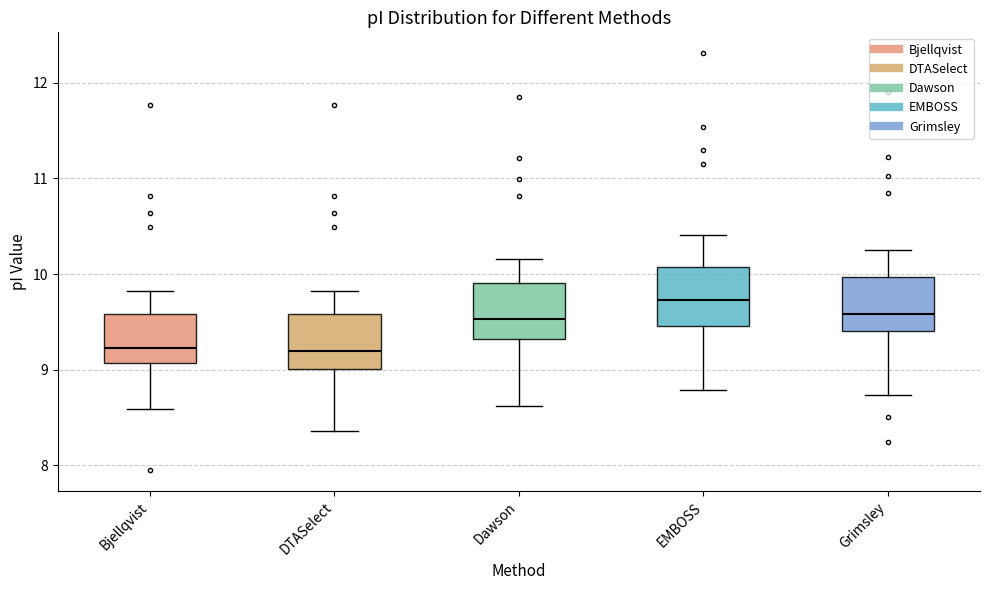

Reading left to right, read every box against the y-axis: the position of its median line, the range the box covers, and the ends of its whiskers. The values are not printed on the chart, so give them approximately, as read against the axis.

Bjellqvist: median 9.2, box 9.1 to 9.6, whiskers 8.6 to 9.8
DTASelect: median 9.2, box 9.0 to 9.6, whiskers 8.4 to 9.8
Dawson: median 9.5, box 9.3 to 9.9, whiskers 8.6 to 10.2
EMBOSS: median 9.7, box 9.5 to 10.1, whiskers 8.8 to 10.4
Grimsley: median 9.6, box 9.4 to 10.0, whiskers 8.7 to 10.2